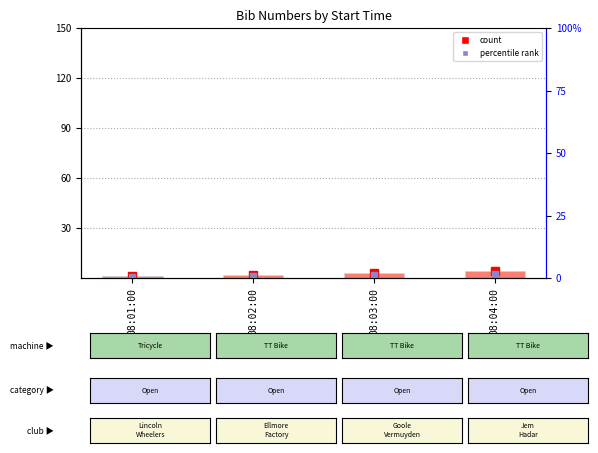

What is the difference between the values at 08:04:00 and 08:01:00?

3